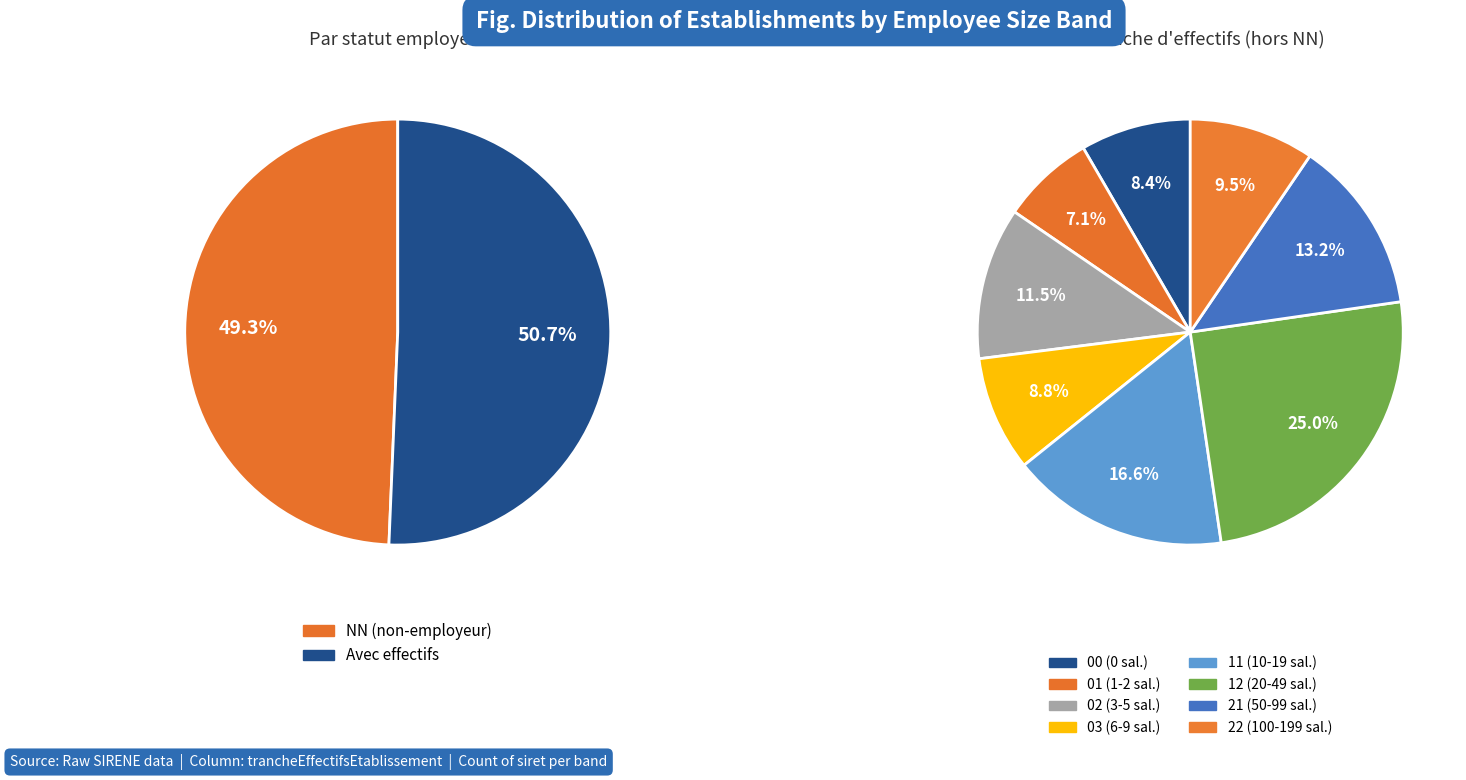

Is the sum of 12 and 11 greater than half?

No